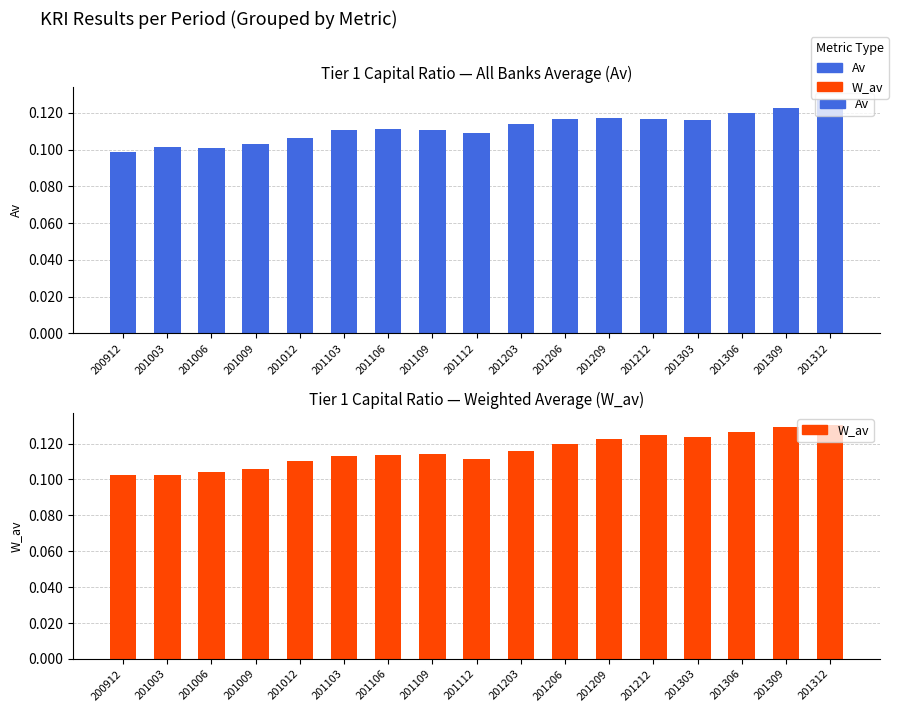

Reading right to left, extract all data points from this chart.

Av: 0.1	0.1	0.1	0.1	0.1	0.1	0.1	0.1	0.1	0.1	0.1	0.1	0.1	0.1	0.1	0.1	0.1
W_av: 0.1	0.1	0.1	0.1	0.1	0.1	0.1	0.1	0.1	0.1	0.1	0.1	0.1	0.1	0.1	0.1	0.1